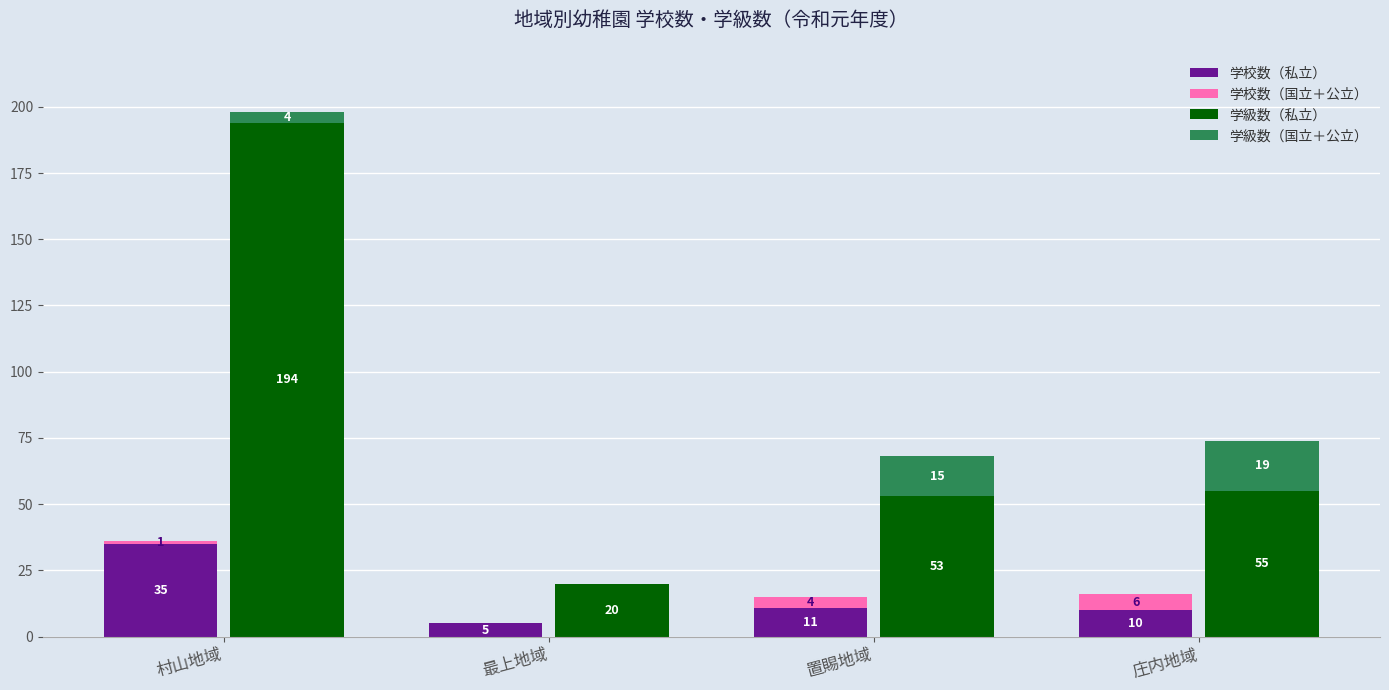

What is the difference between the maximum and minimum values in the 学級数（国立＋公立） series?

19